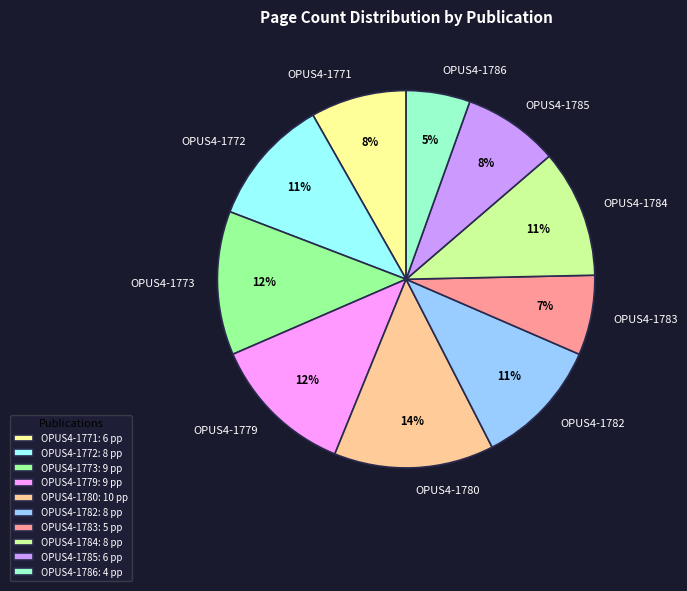

Do OPUS4-1786 and OPUS4-1783 together represent more than half of the pie?

No